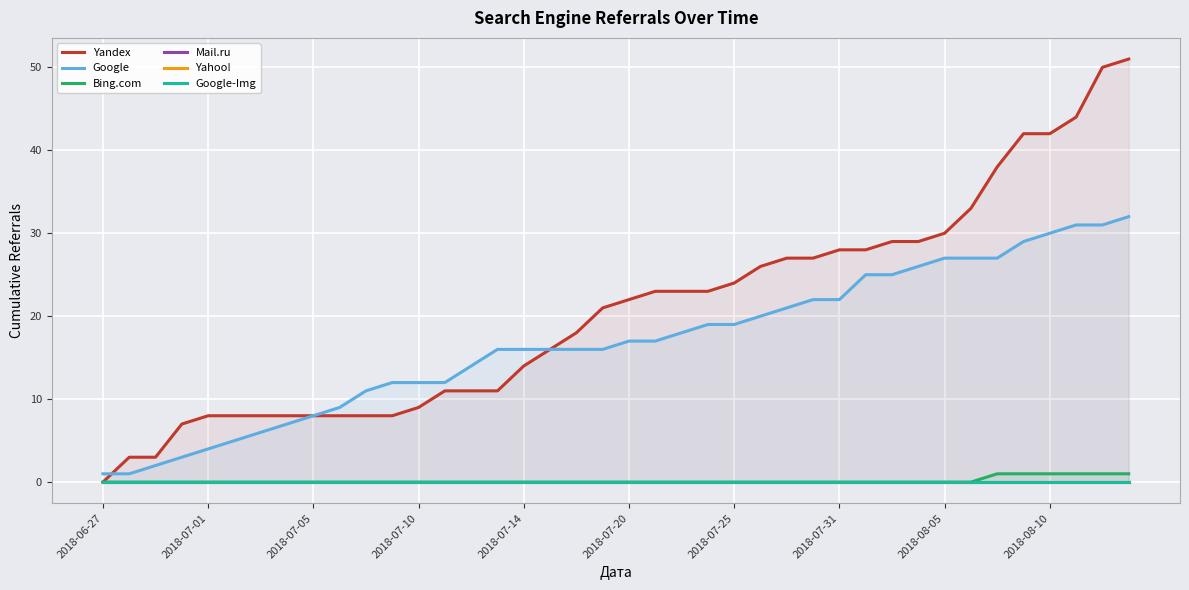

Rank the series by their maximum value, from lowest to highest.

Mail.ru, Yahoo!, Google-Img, Bing.com, Google, Yandex